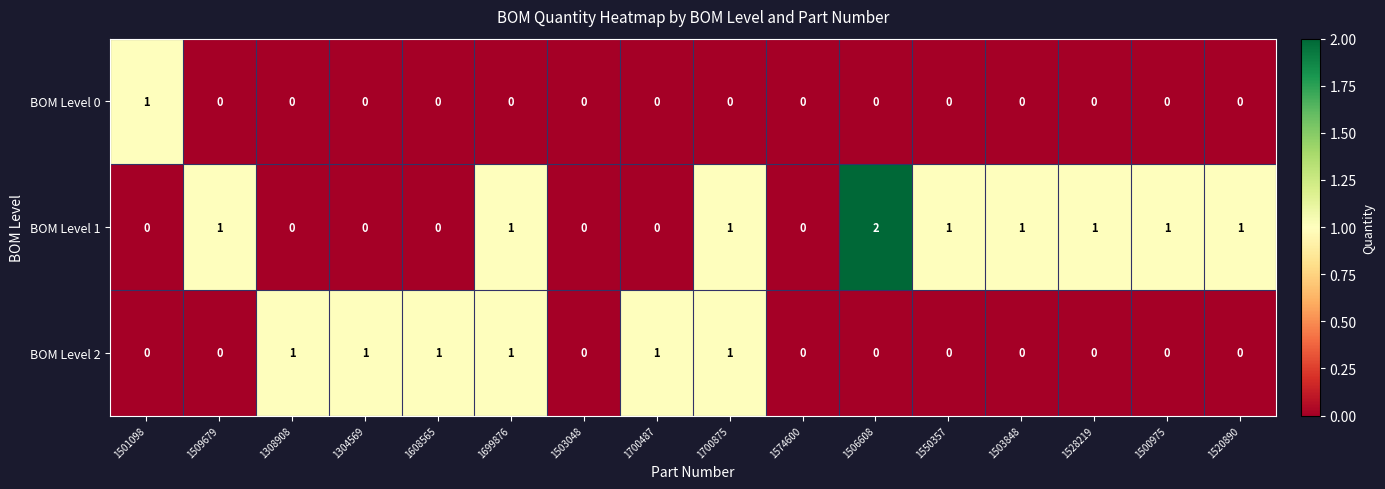

Count the BOM Level 1 values in the range 0 to 1.

15